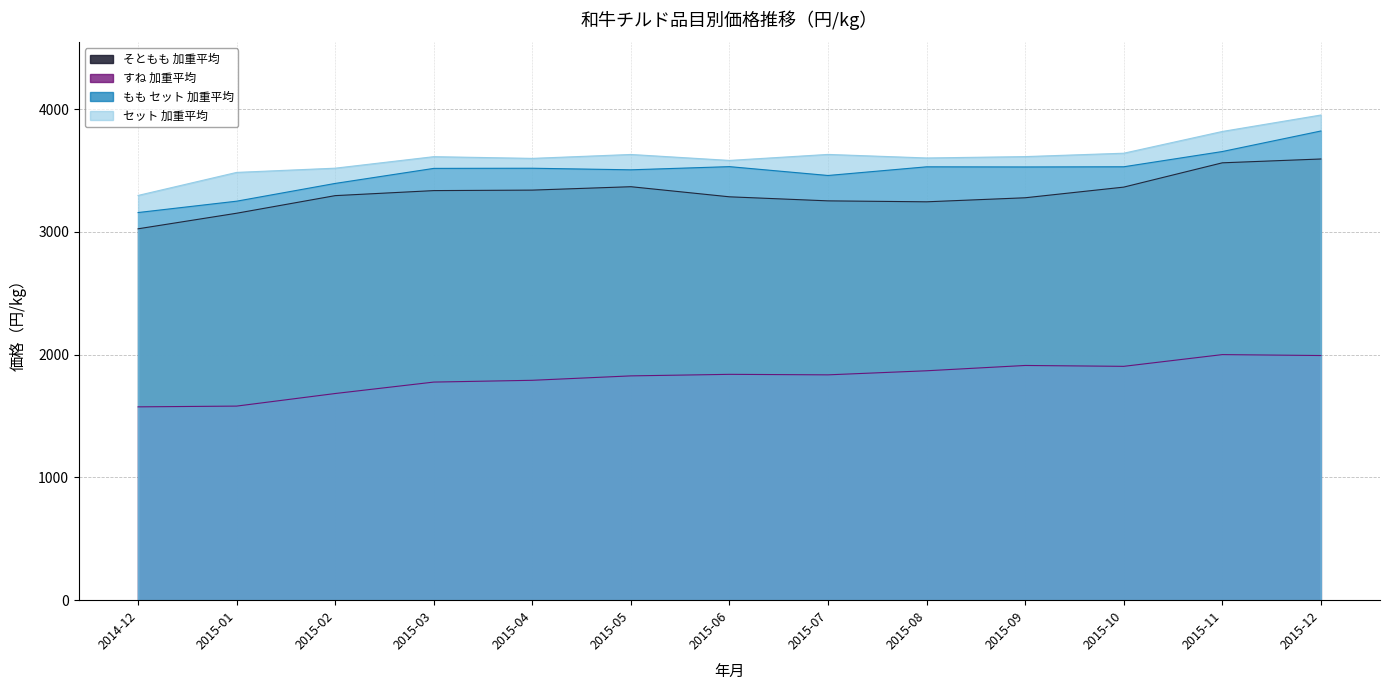

At which category is the sum across all series the highest?

2015-12